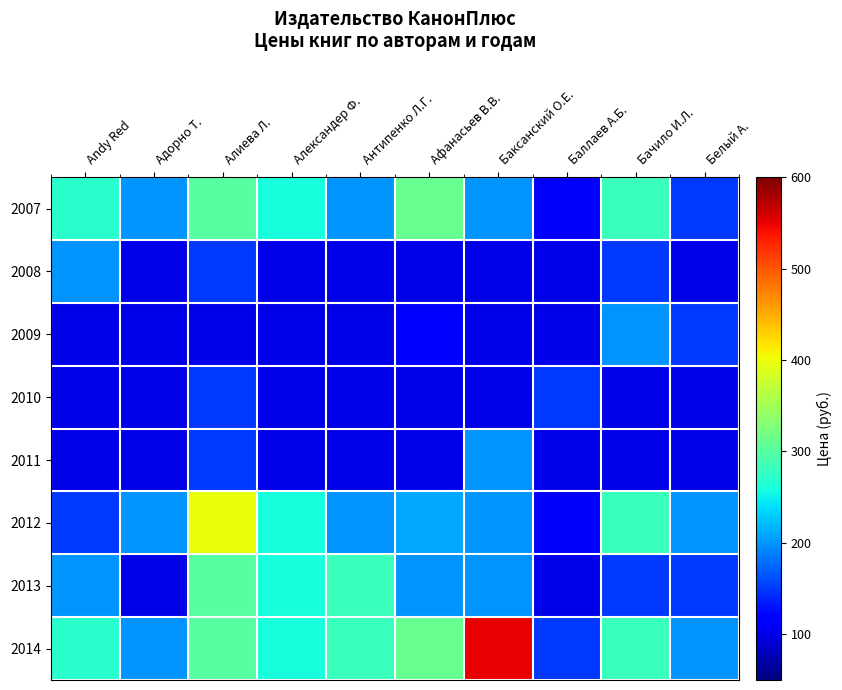

Reading left to right, extract all data points from this chart.

2007: Andy Red=270	Адорно Т.=200	Алиева Л.=300	Александер Ф.=260	Антипенко Л.Г.=200	Афанасьев В.В.=310	Баксанский О.Е.=200	Баллаев А.Б.=110	Бачило И.Л.=280	Белый А.=150
2008: Andy Red=200	Адорно Т.=100	Алиева Л.=150	Александер Ф.=100	Антипенко Л.Г.=100	Афанасьев В.В.=100	Баксанский О.Е.=100	Баллаев А.Б.=100	Бачило И.Л.=150	Белый А.=100
2009: Andy Red=100	Адорно Т.=100	Алиева Л.=100	Александер Ф.=100	Антипенко Л.Г.=100	Афанасьев В.В.=120	Баксанский О.Е.=100	Баллаев А.Б.=100	Бачило И.Л.=200	Белый А.=150
2010: Andy Red=100	Адорно Т.=100	Алиева Л.=150	Александер Ф.=100	Антипенко Л.Г.=100	Афанасьев В.В.=100	Баксанский О.Е.=100	Баллаев А.Б.=150	Бачило И.Л.=100	Белый А.=100
2011: Andy Red=100	Адорно Т.=100	Алиева Л.=150	Александер Ф.=100	Антипенко Л.Г.=100	Афанасьев В.В.=100	Баксанский О.Е.=200	Баллаев А.Б.=100	Бачило И.Л.=100	Белый А.=100
2012: Andy Red=150	Адорно Т.=200	Алиева Л.=400	Александер Ф.=260	Антипенко Л.Г.=200	Афанасьев В.В.=210	Баксанский О.Е.=200	Баллаев А.Б.=110	Бачило И.Л.=280	Белый А.=200
2013: Andy Red=200	Адорно Т.=100	Алиева Л.=300	Александер Ф.=260	Антипенко Л.Г.=280	Афанасьев В.В.=200	Баксанский О.Е.=200	Баллаев А.Б.=100	Бачило И.Л.=150	Белый А.=150
2014: Andy Red=270	Адорно Т.=200	Алиева Л.=300	Александер Ф.=260	Антипенко Л.Г.=280	Афанасьев В.В.=310	Баксанский О.Е.=550	Баллаев А.Б.=150	Бачило И.Л.=280	Белый А.=200